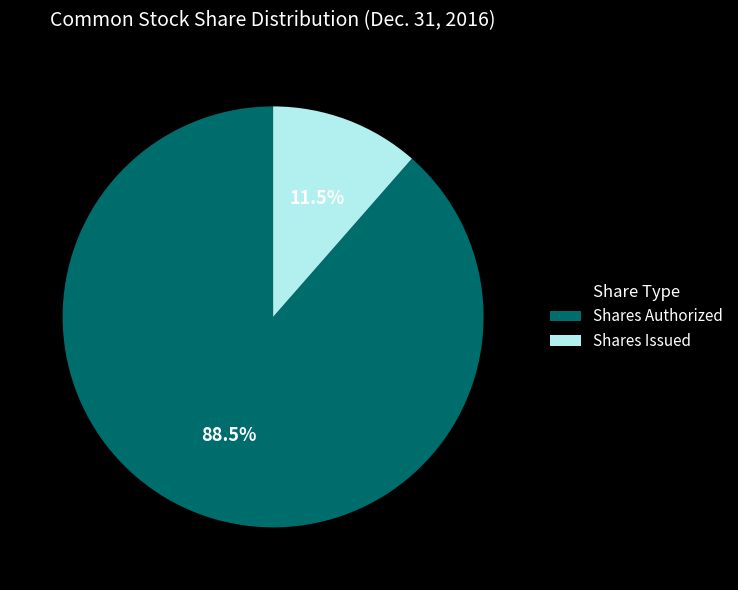

Approximately how many times larger is the value at Shares Authorized compared to Shares Issued?

7.7